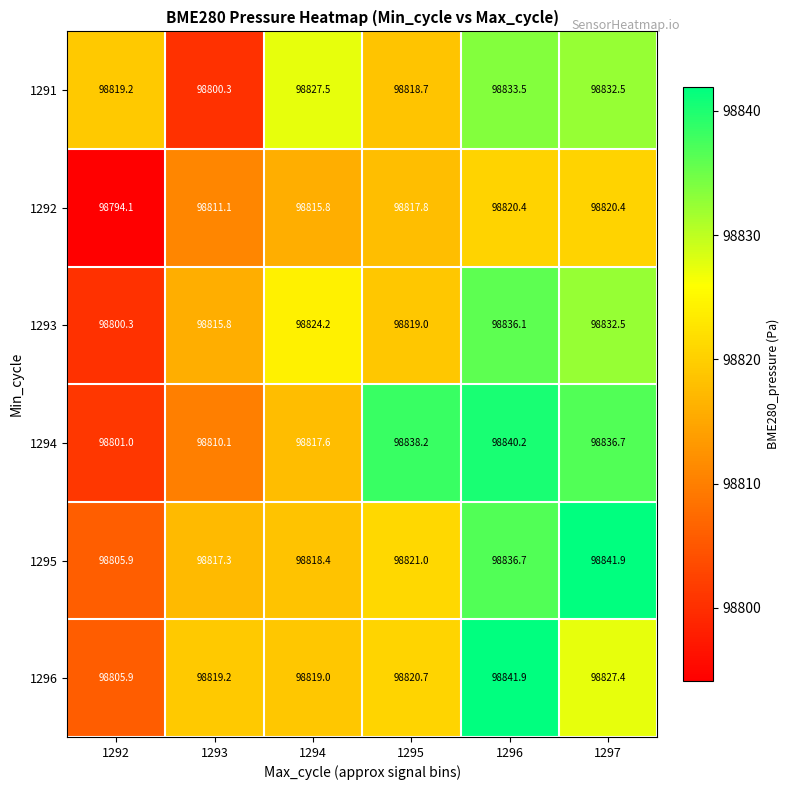

Rank the series at 1293 from highest to lowest value.

1296, 1295, 1293, 1292, 1294, 1291